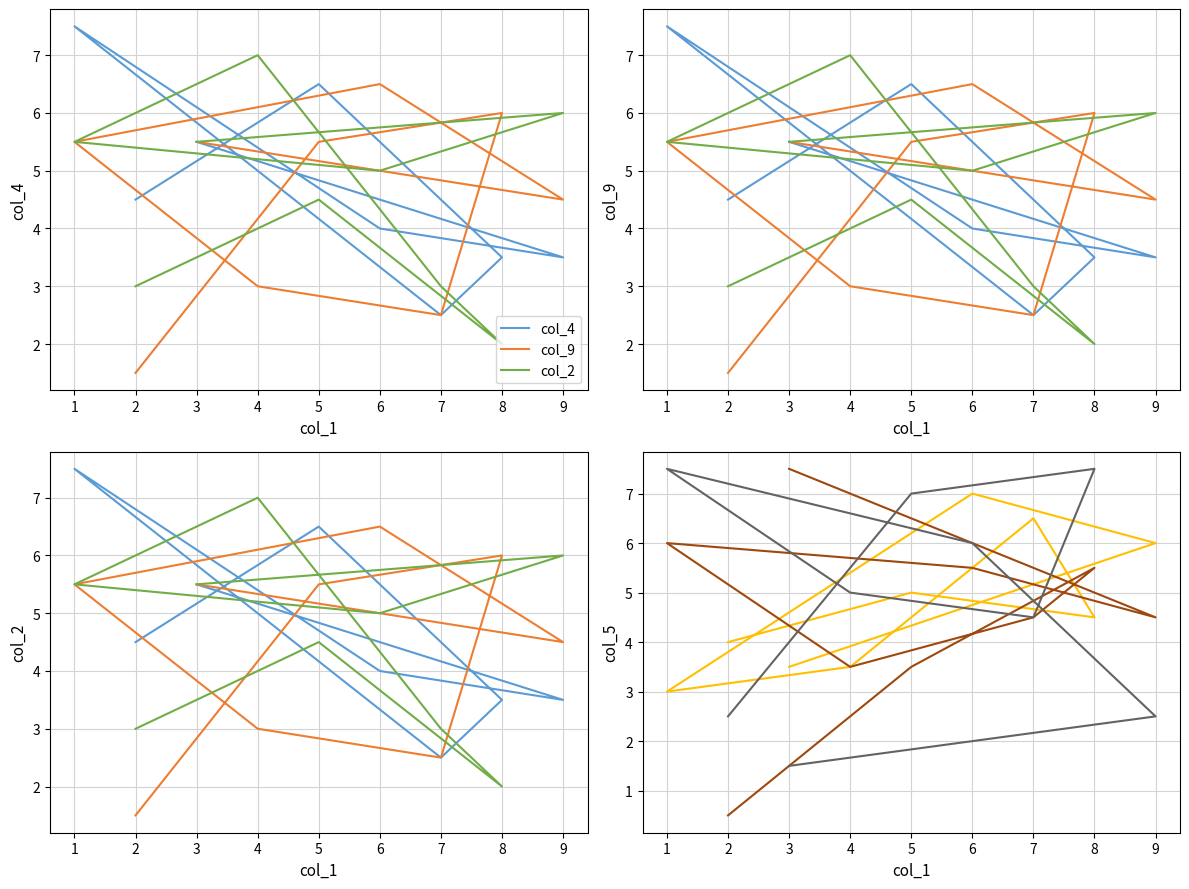

What is the value of the col_5 point at the 3rd from the left?

4.5